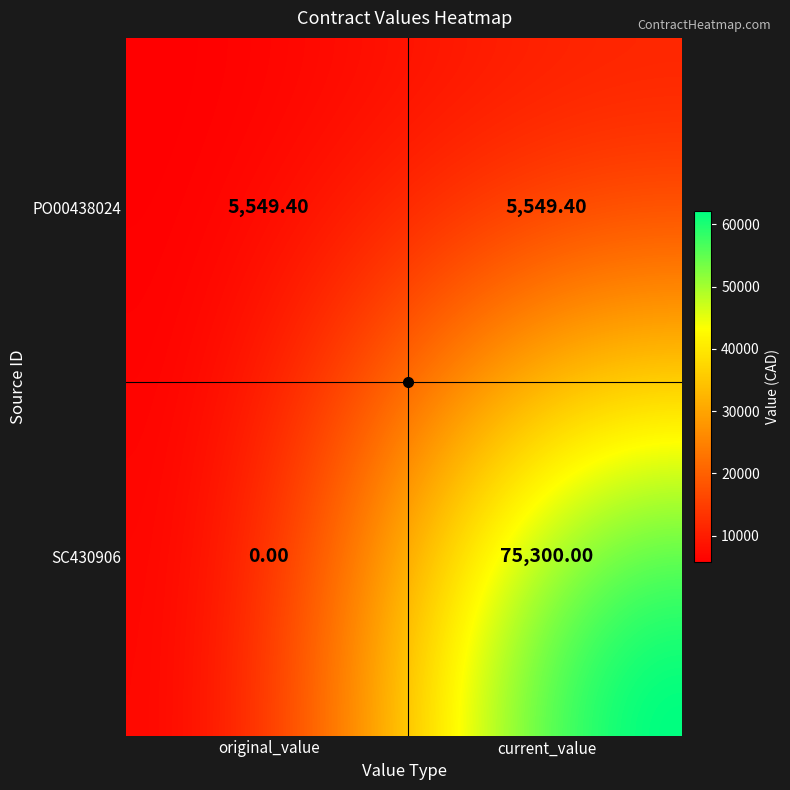

Rank the series by their average value, from highest to lowest.

SC430906, PO00438024